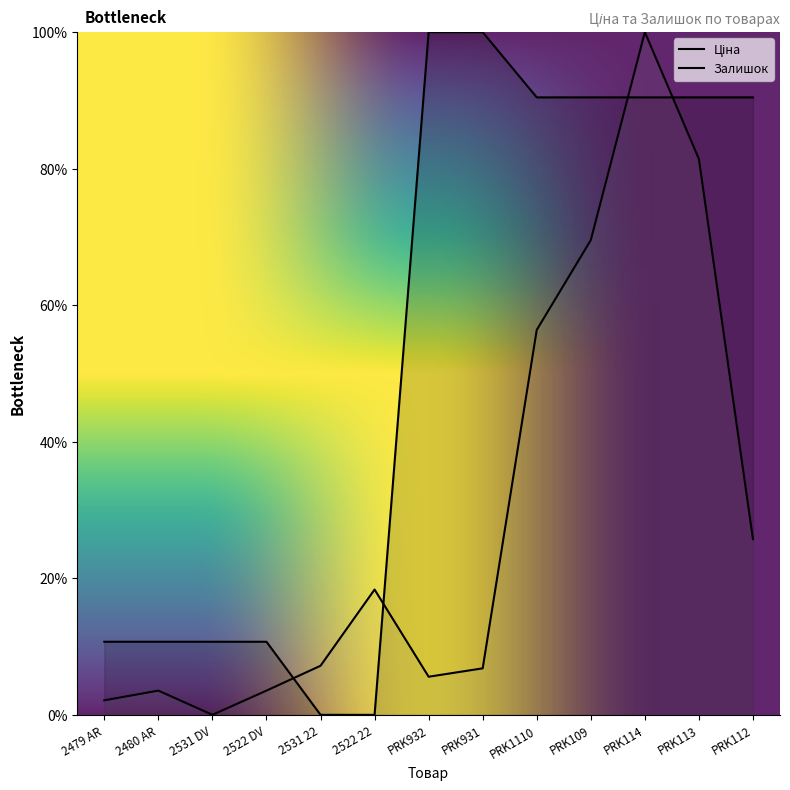

How many data points in Залишок are above 7?

7